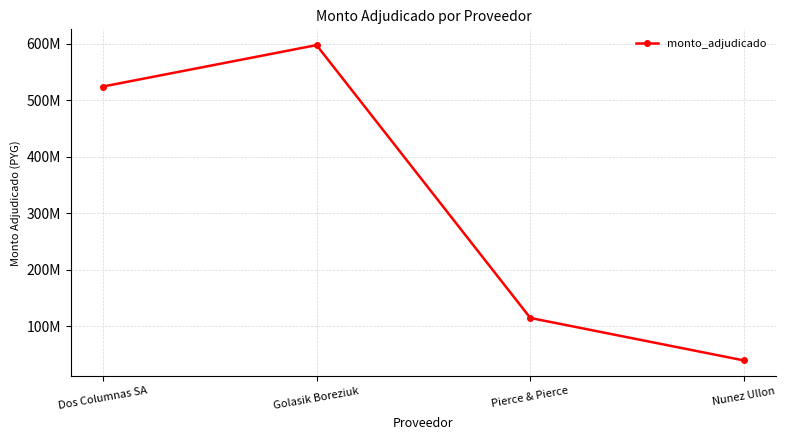

How many values are below 524305581?

2